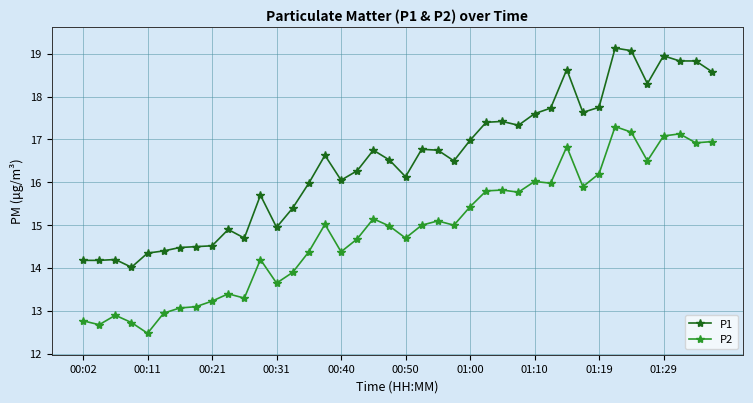

What is the average value of the P1 series?

16.5